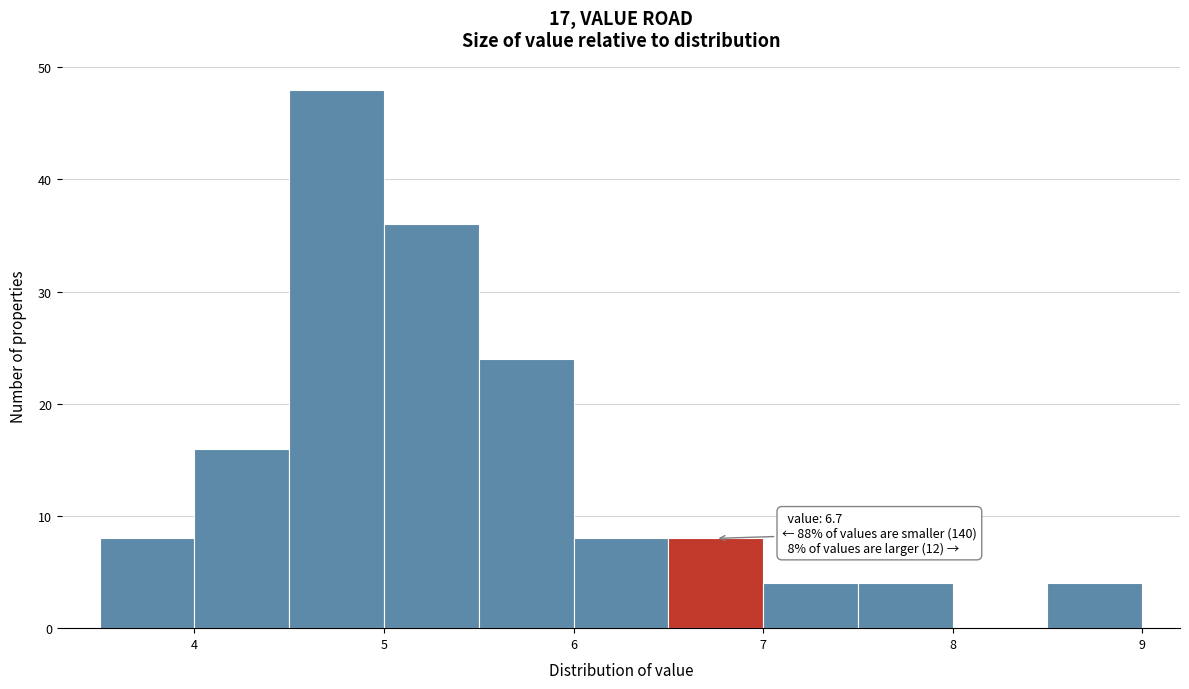

Over which range of the x-axis is the bar tallest?

4.5 to 5.0